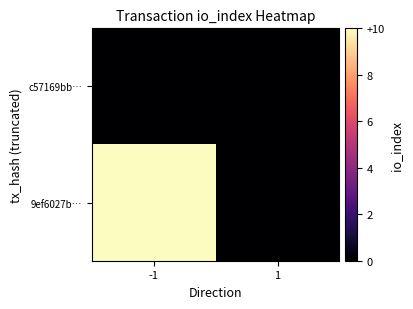

Reading left to right, list all the values displayed in this chart.

c57169bb…: -1=0	1=0
9ef6027b…: -1=10	1=0